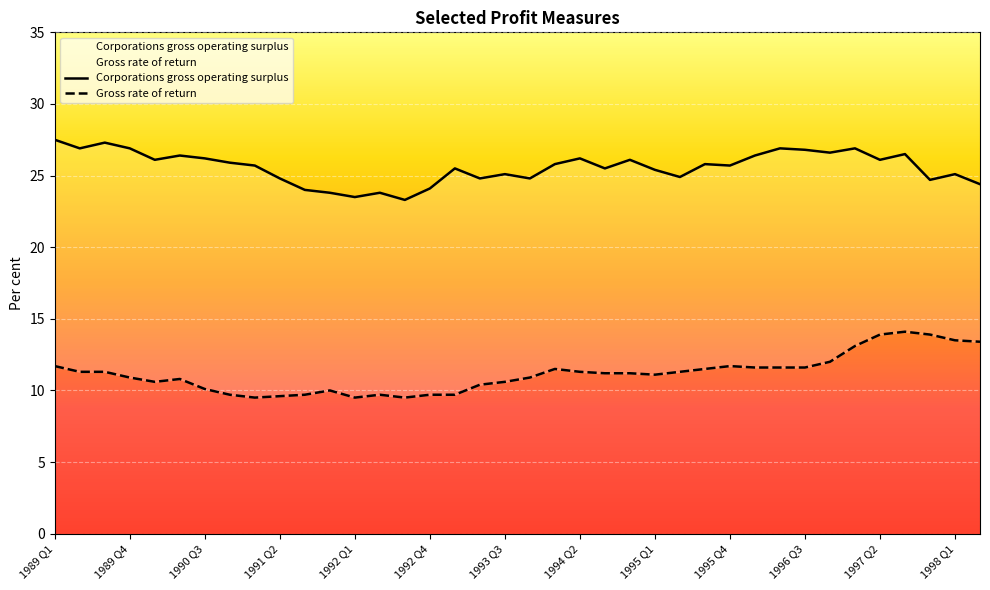

The Gross rate of return series shows 2.8 at 1992 Q1. True or false?

False